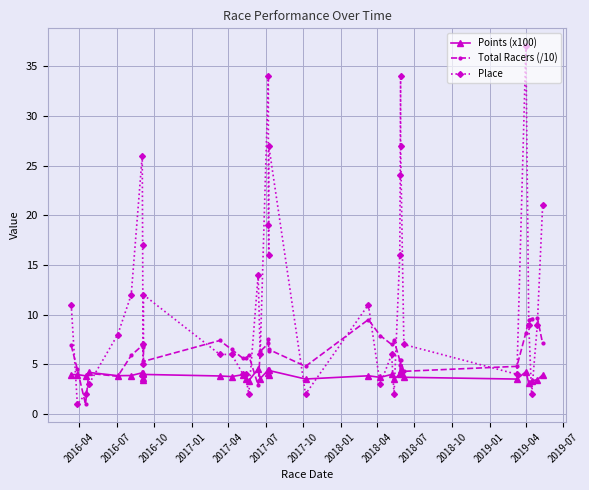

What is the sum of the Points (x100) values at 2018-04 and 2019-01?

7.2